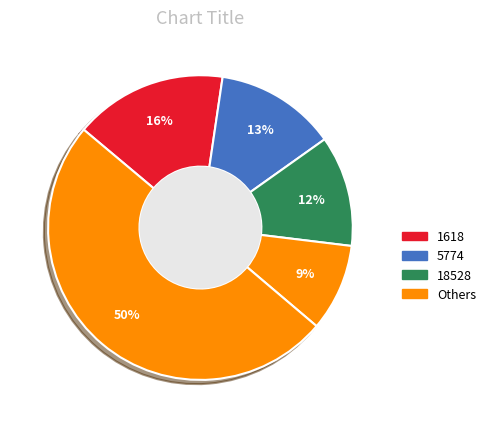

How many segments does this pie chart have?

5